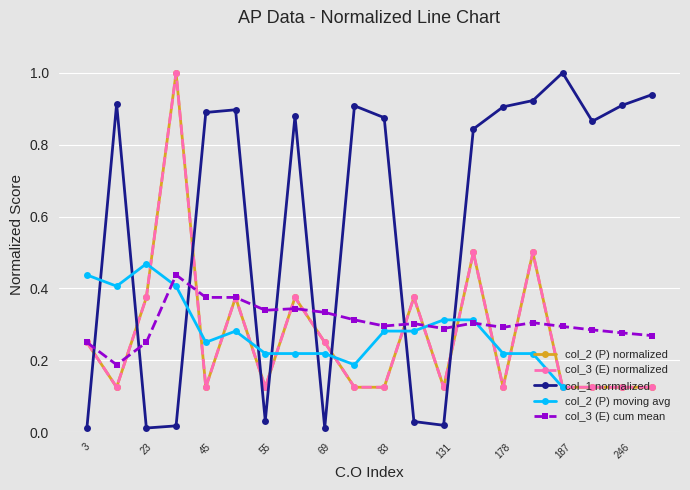

True or false: col_3 (E) and col_2 (P) intersect in this chart.

False